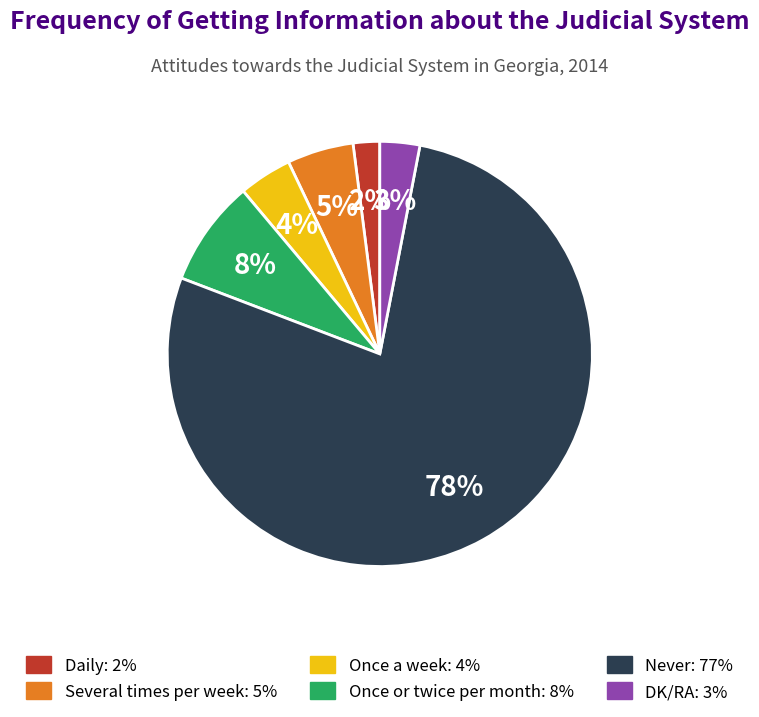

Which slice represents more than half of the pie?

Never